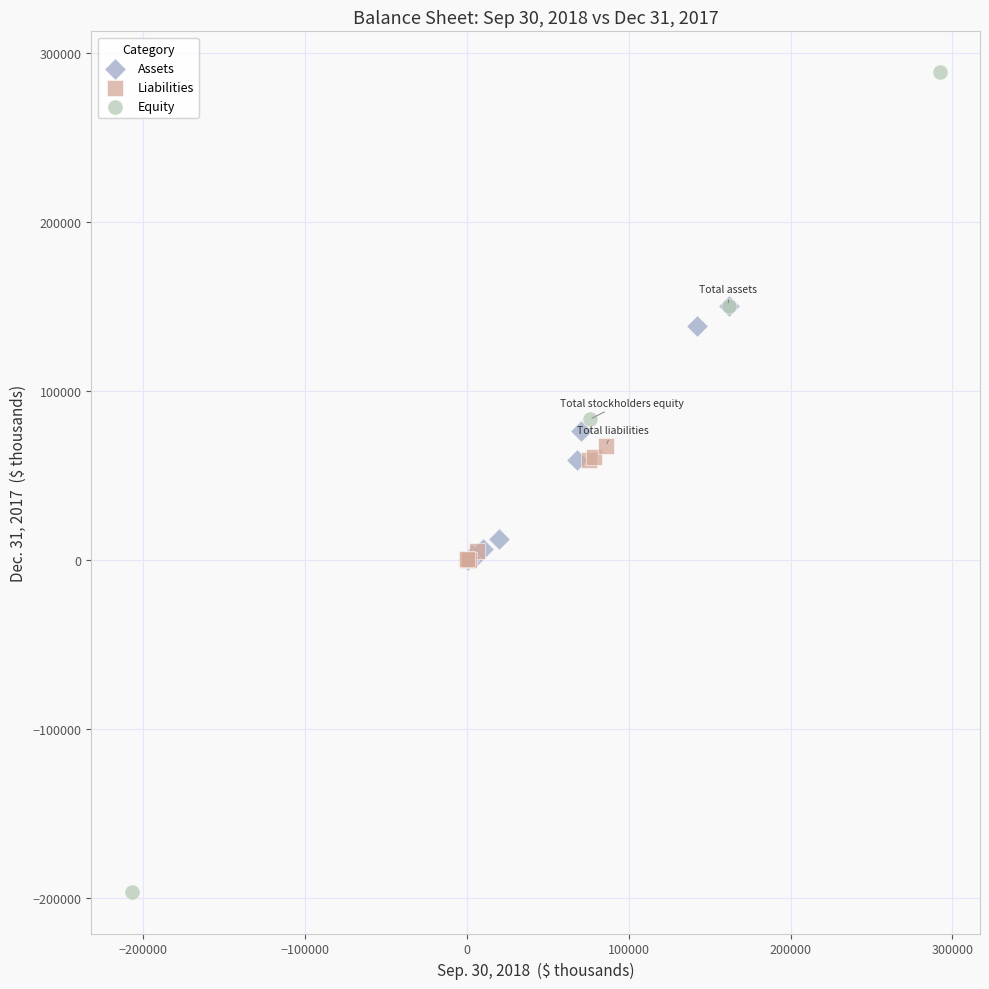

Which series reaches the minimum Y coordinate?

Equity